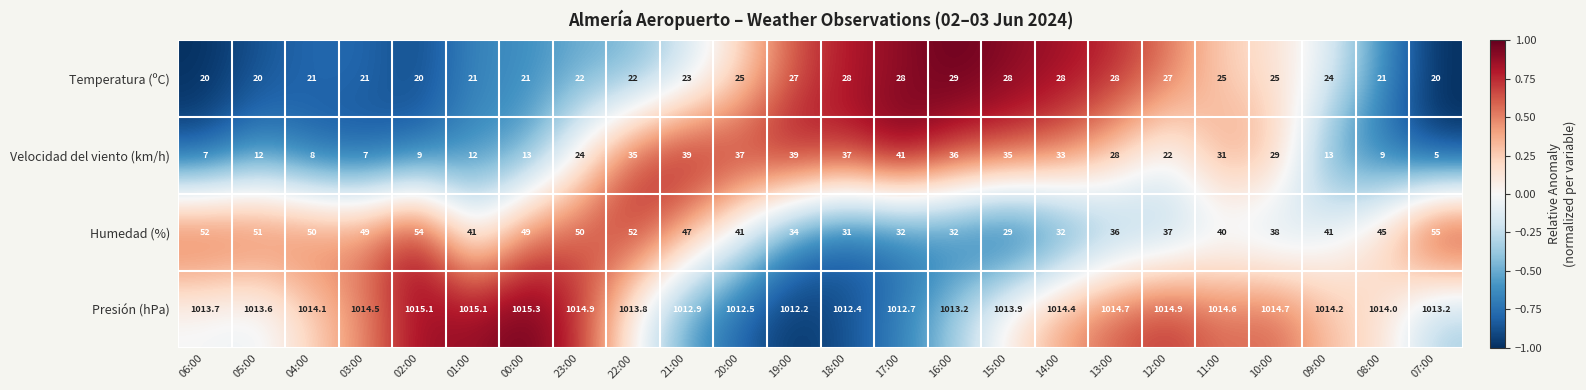

Where does the Temperatura (ºC) series first go above 24?

20:00